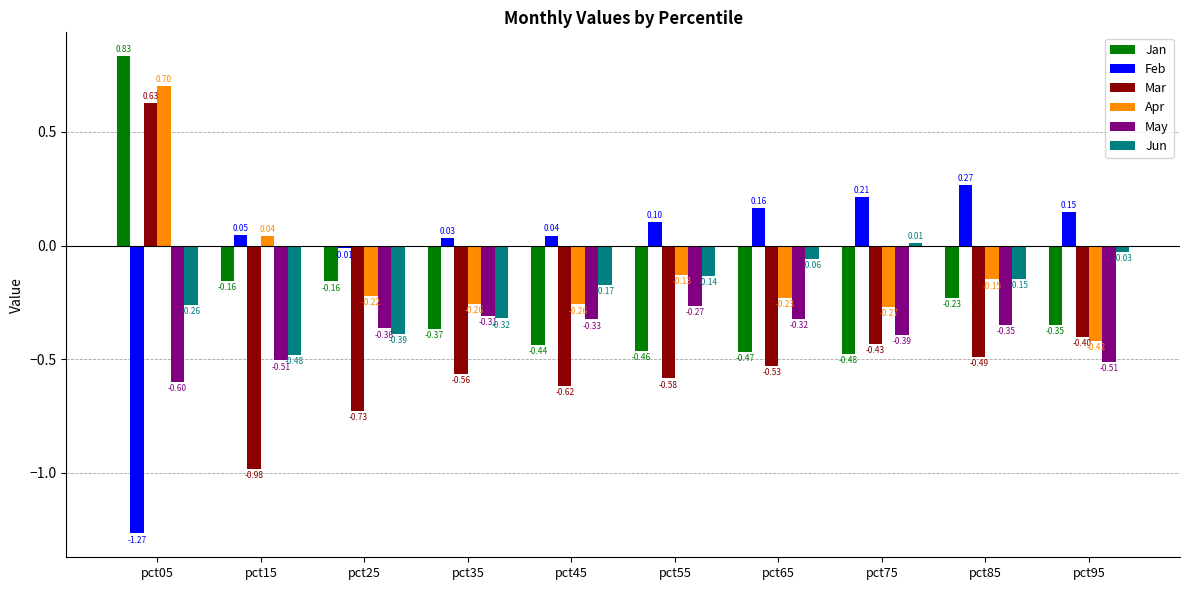

What is the sum of all Jan values?

-2.3